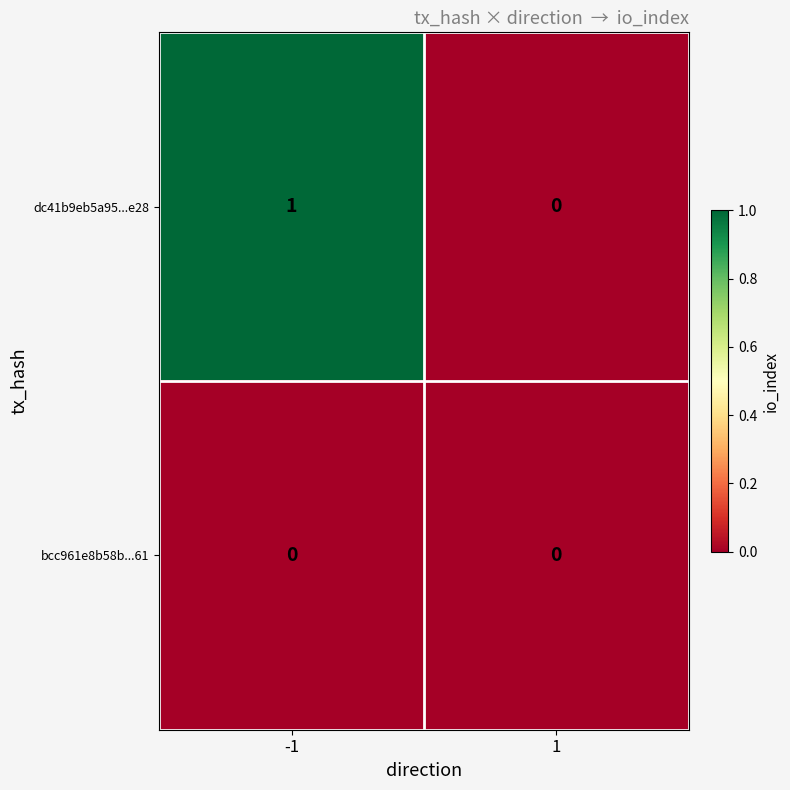

Which series has the widest spread of values?

dc41b9eb5a95...e28